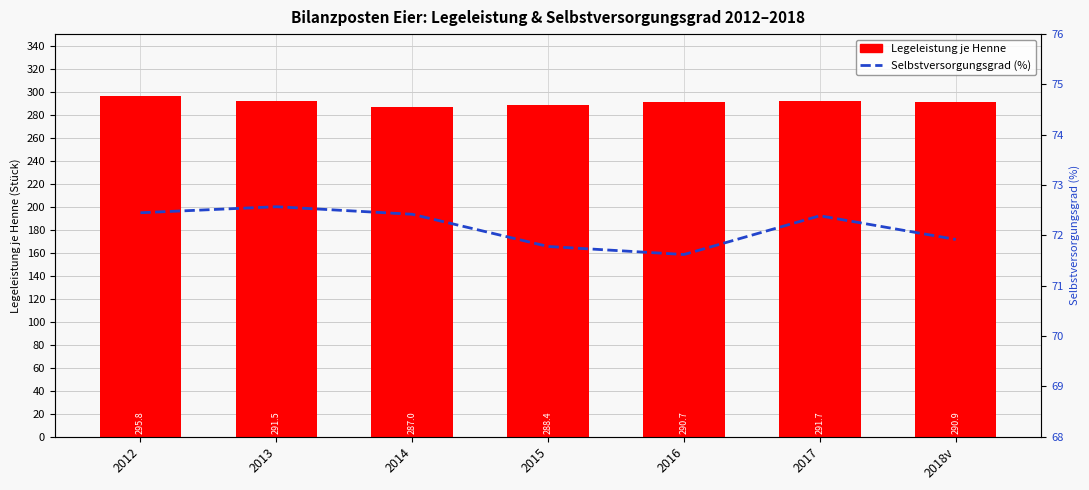

Is the value of Selbstversorgungsgrad (%) at 2014 greater than the value of Legeleistung je Henne at 2016?

No